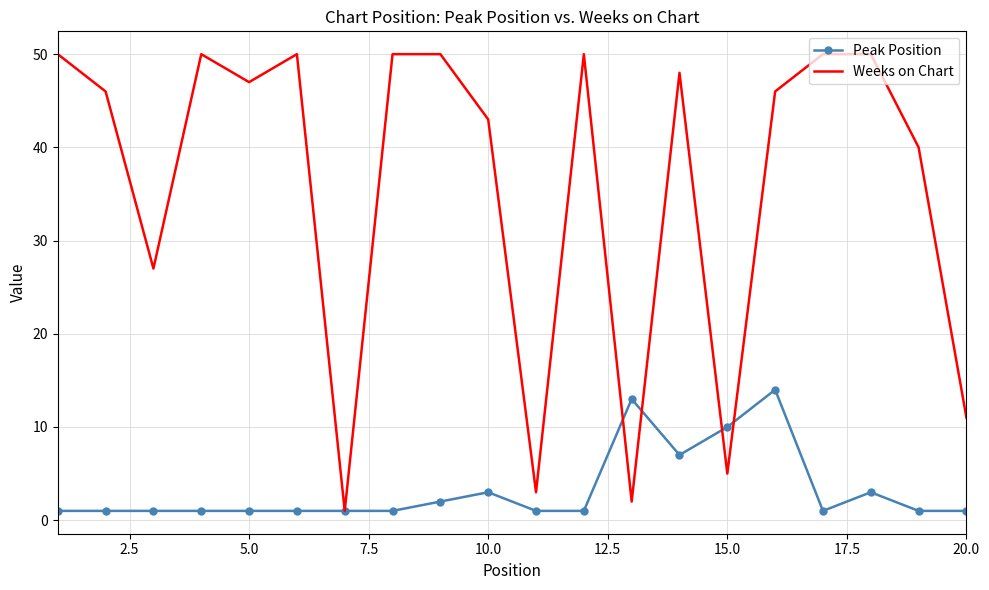

Which series has the largest range (max minus min)?

Weeks on Chart